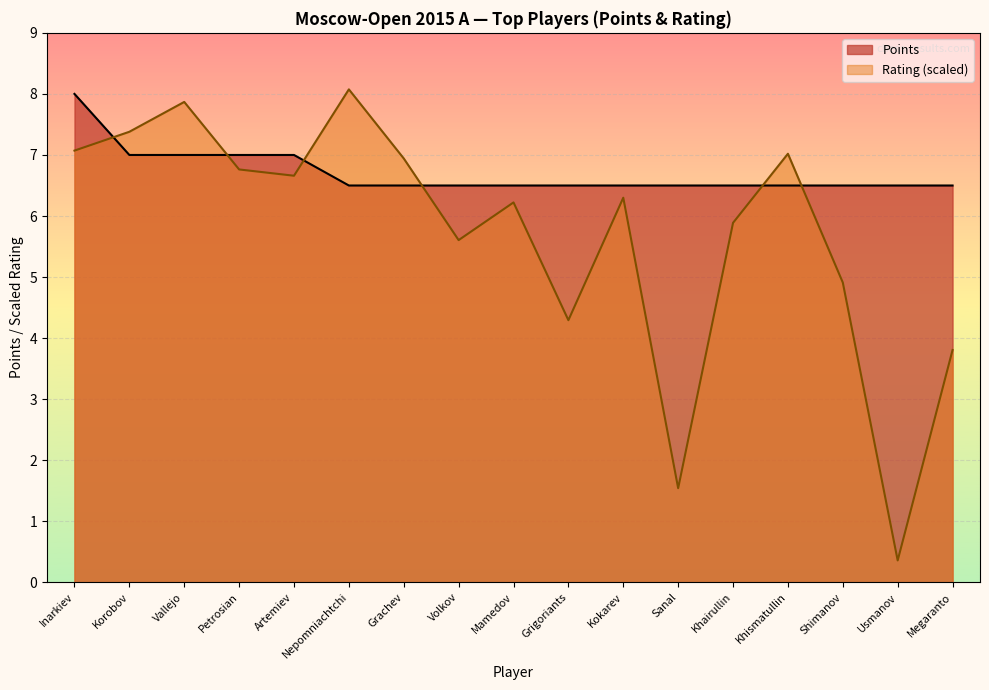

Reading right to left, list all the values displayed in this chart.

Points: Megaranto=6.5	Usmanov=6.5	Shimanov=6.5	Khismatullin=6.5	Khairullin=6.5	Sanal=6.5	Kokarev=6.5	Grigoriants=6.5	Mamedov=6.5	Volkov=6.5	Grachev=6.5	Nepomniachtchi=6.5	Artemiev=7.0	Petrosian=7.0	Vallejo=7.0	Korobov=7.0	Inarkiev=8.0
Rating: Megaranto=3.8	Usmanov=0.4	Shimanov=4.9	Khismatullin=7.0	Khairullin=5.9	Sanal=1.5	Kokarev=6.3	Grigoriants=4.3	Mamedov=6.2	Volkov=5.6	Grachev=6.9	Nepomniachtchi=8.1	Artemiev=6.7	Petrosian=6.8	Vallejo=7.9	Korobov=7.4	Inarkiev=7.1